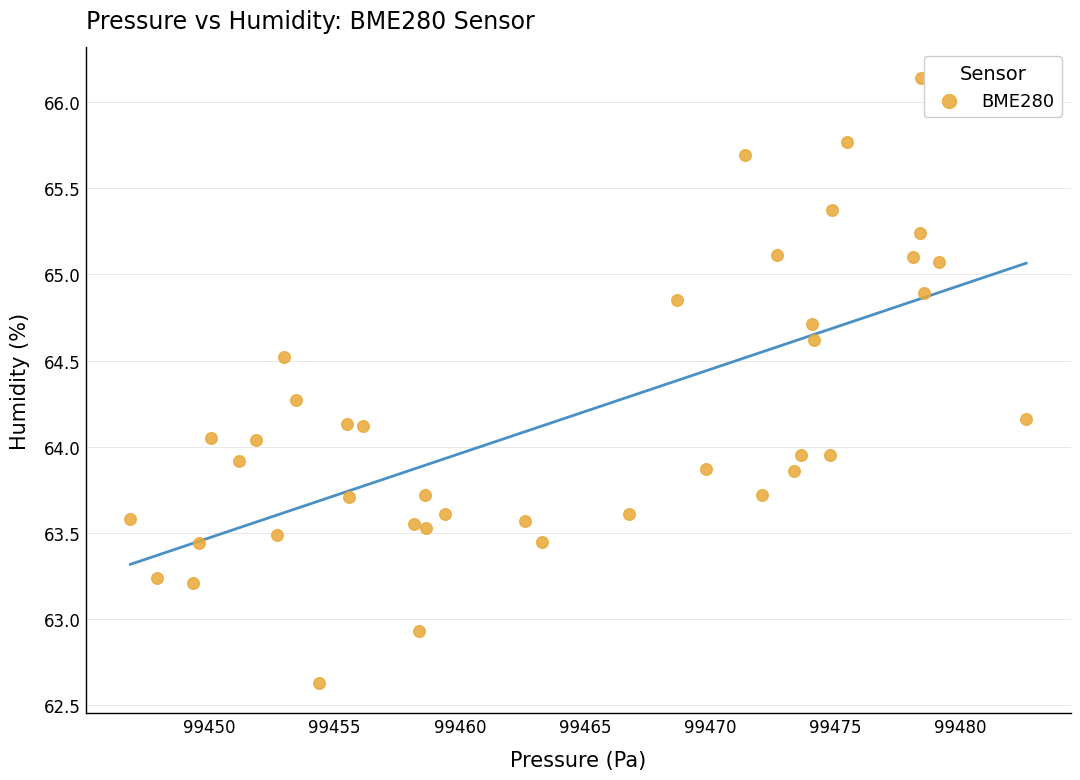

What is the range of Y values (max minus min)?

3.5